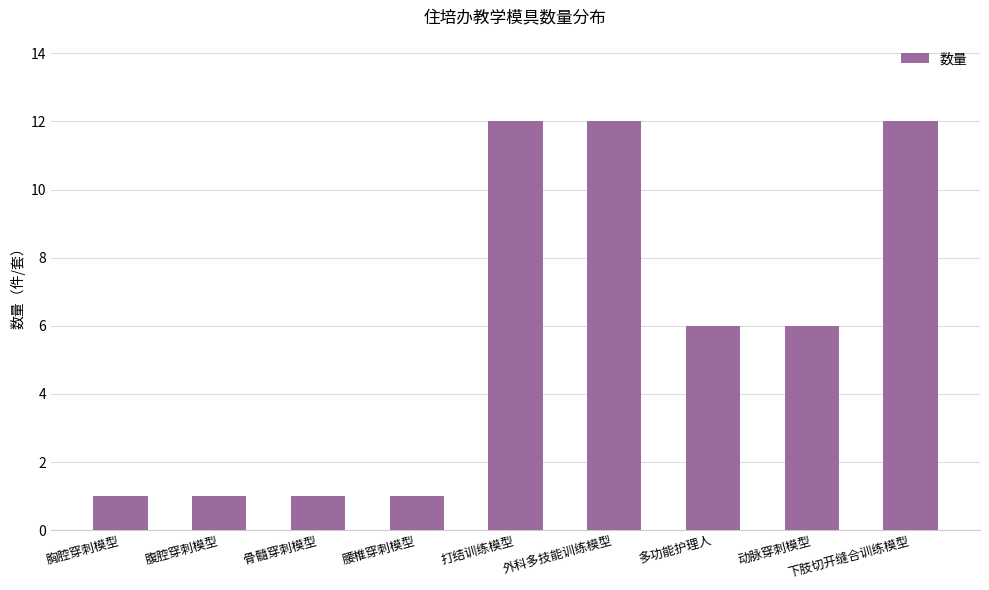

The value at 下肢切开缝合训练模型 is 12. True or false?

True